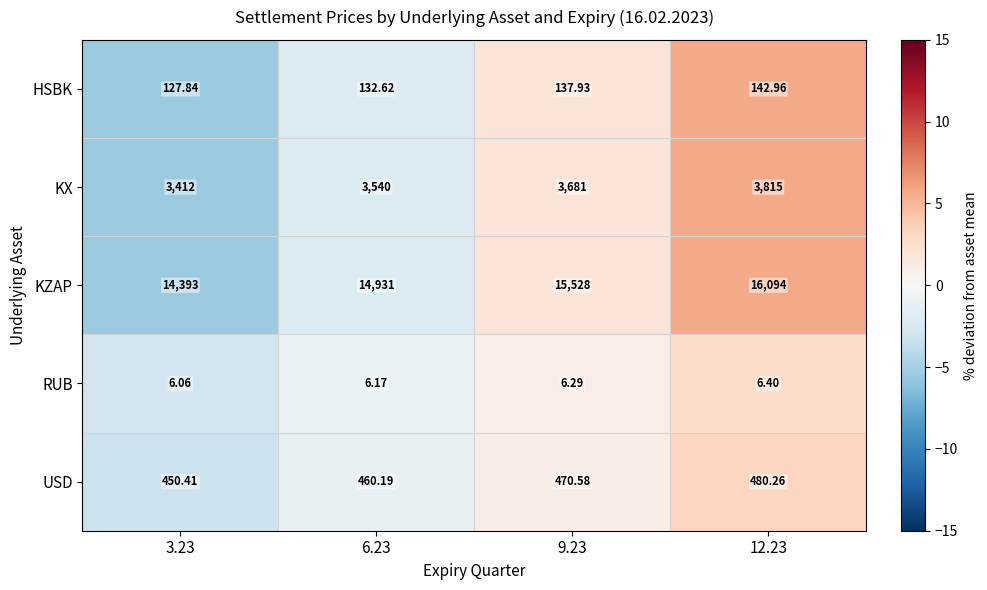

How many values in the KX series are below 3681?

2